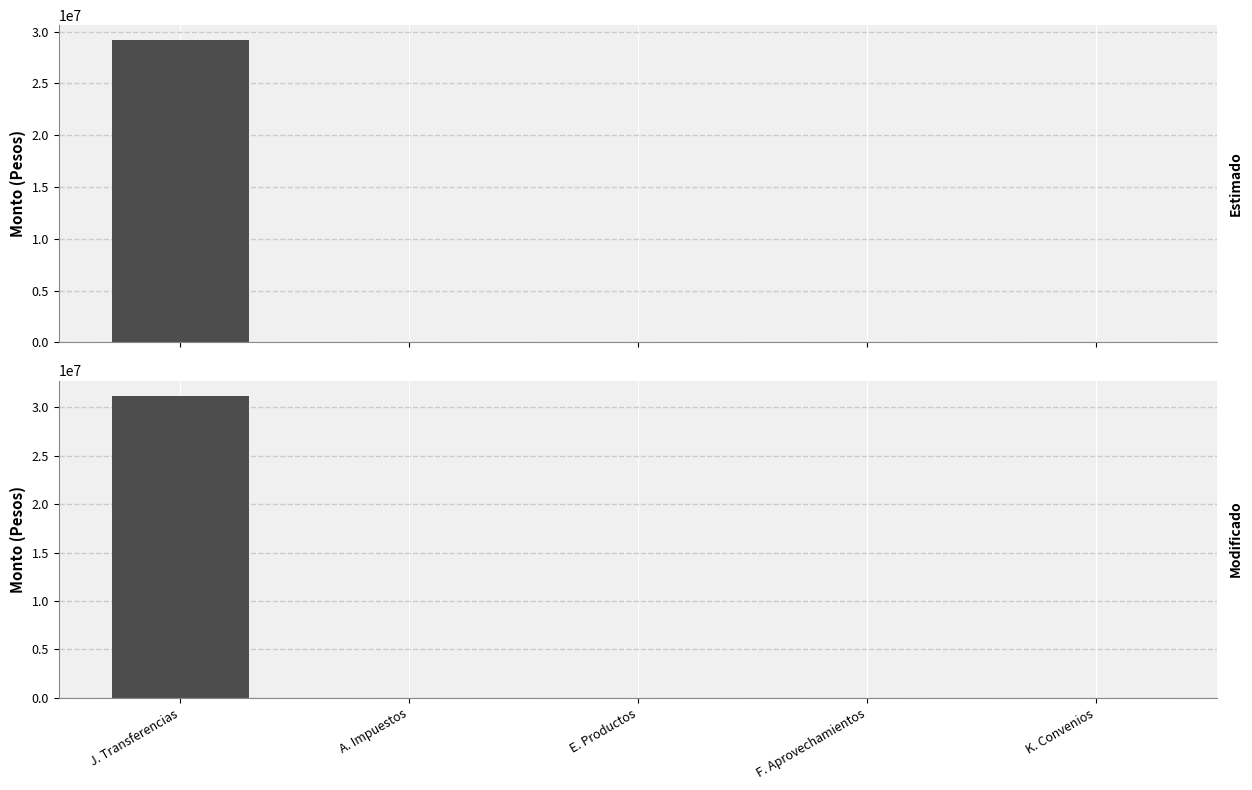

Reading left to right, list all the values displayed in this chart.

Estimado: J. Transferencias=29166189	A. Impuestos=0	E. Productos=0	F. Aprovechamientos=0	K. Convenios=0
Modificado: J. Transferencias=31221980	A. Impuestos=0	E. Productos=0	F. Aprovechamientos=0	K. Convenios=0